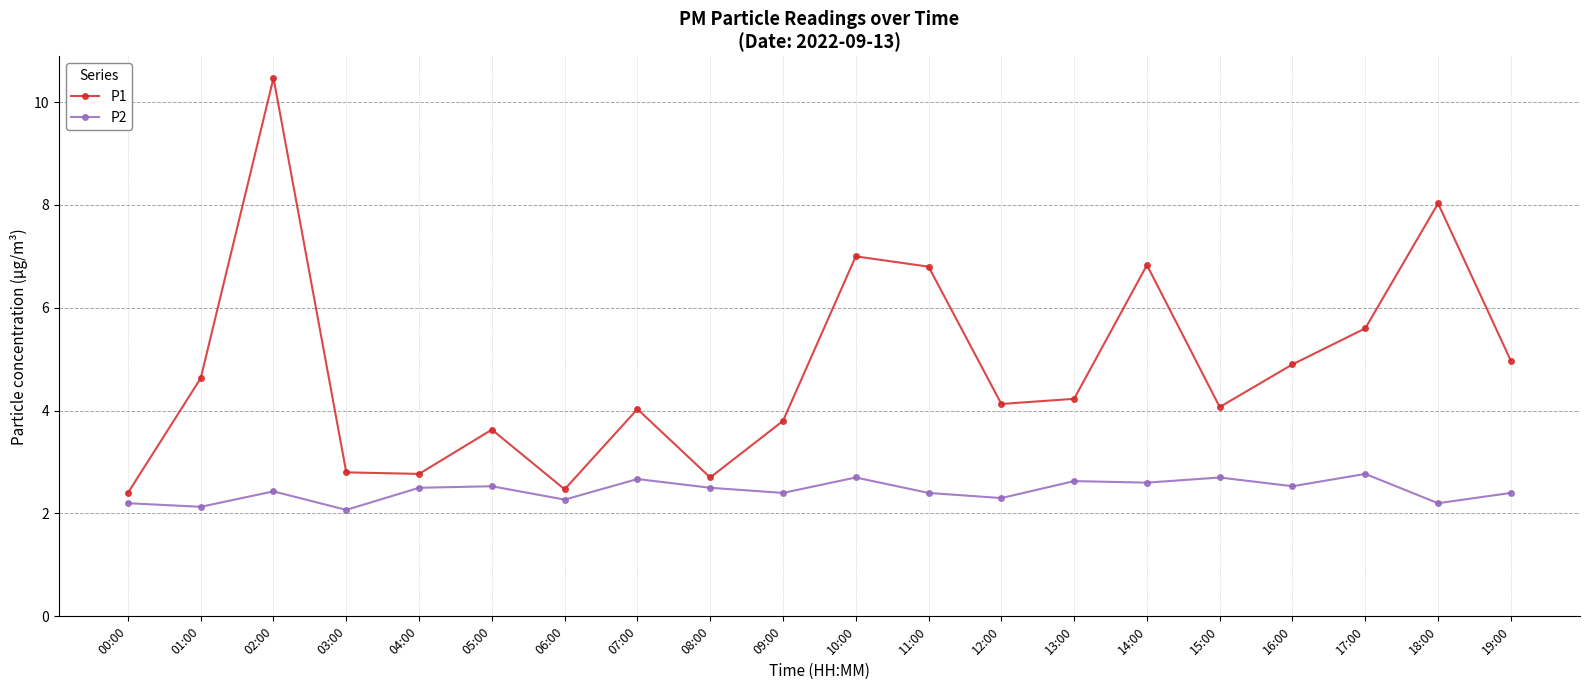

True or false: P1 has a value of 2.8 at 04:00.

True